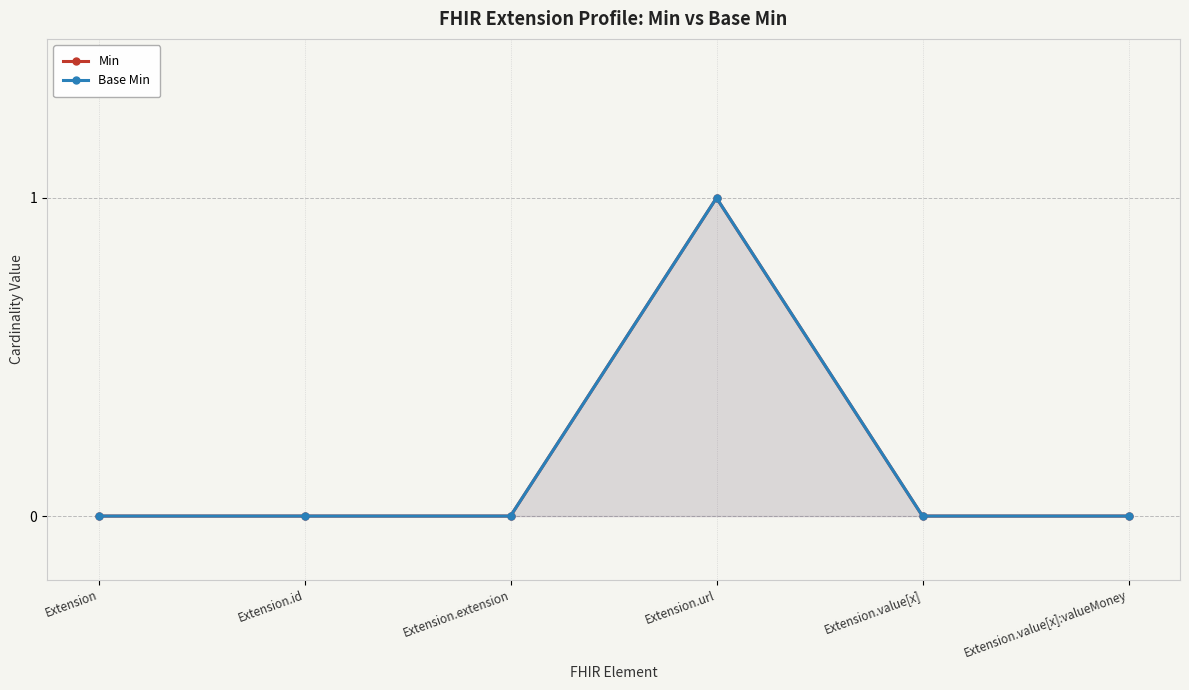

Does the chart have visible grid lines?

Yes